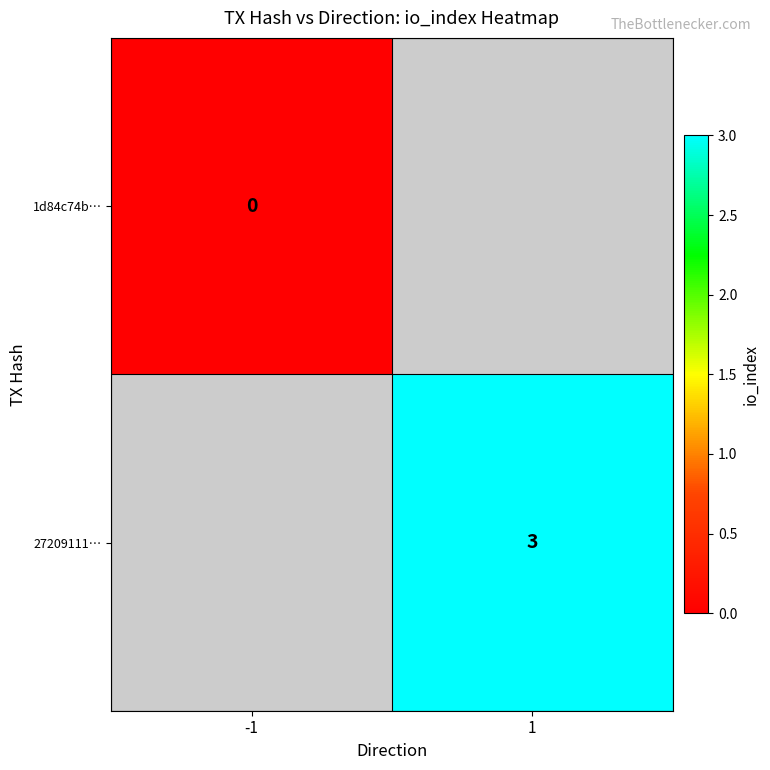

True or false: 27209111… has a value of 3 at 1.

True